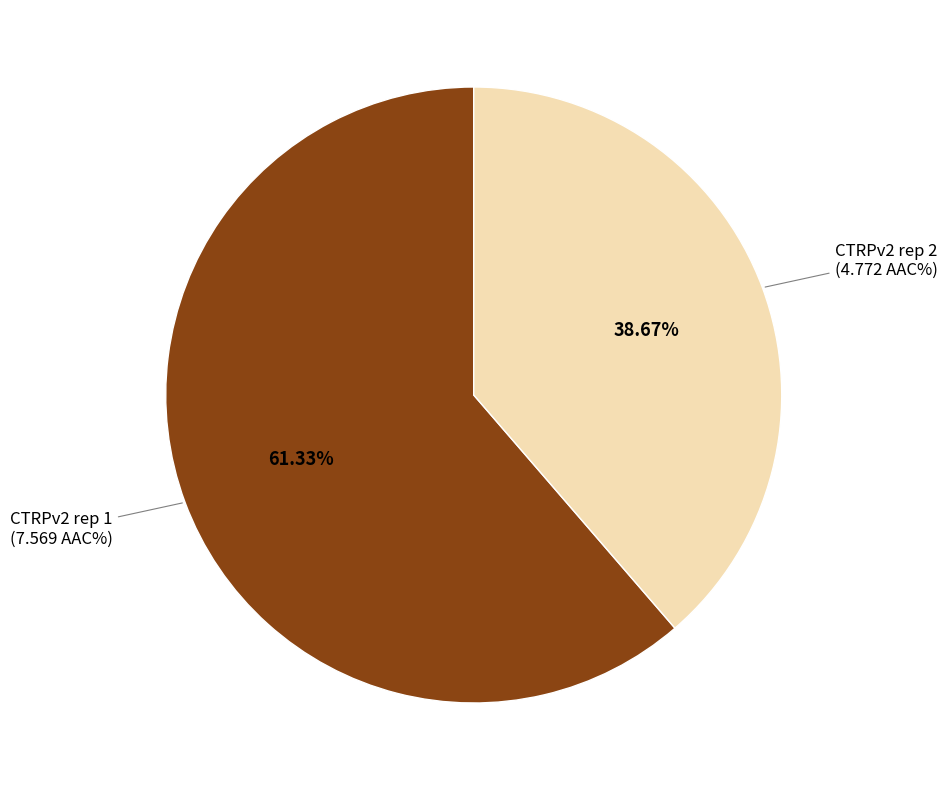

Is there any slice that represents more than half of the pie?

Yes